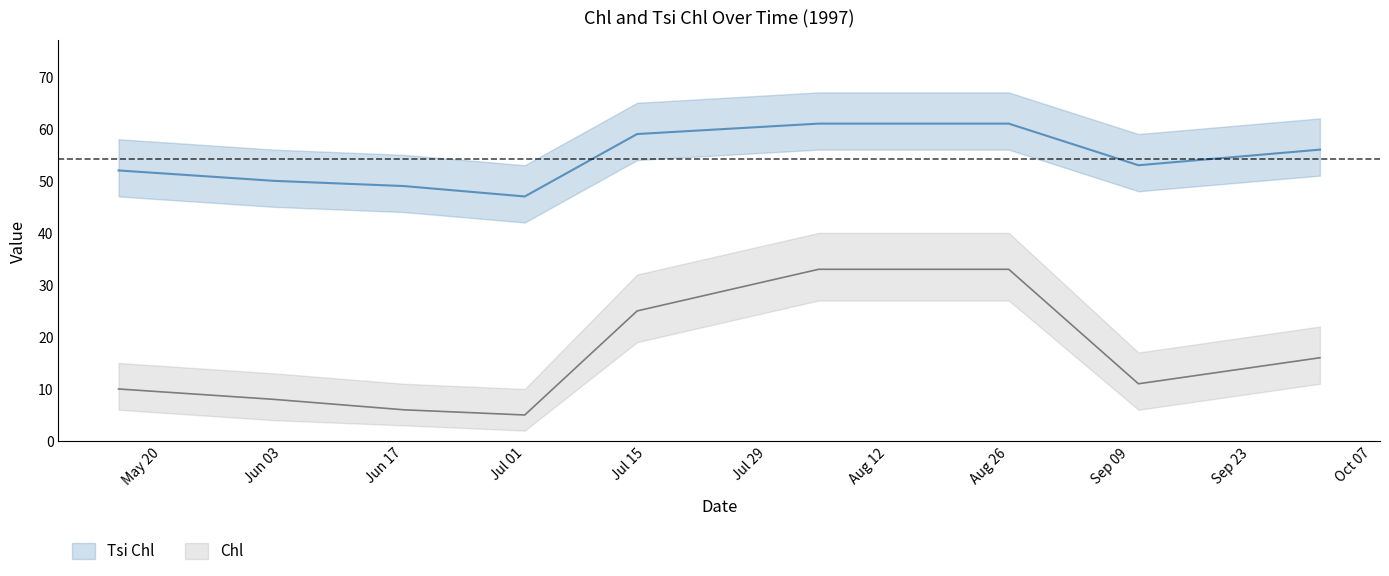

Which category has the lowest value in the Chl series?

Jul 01